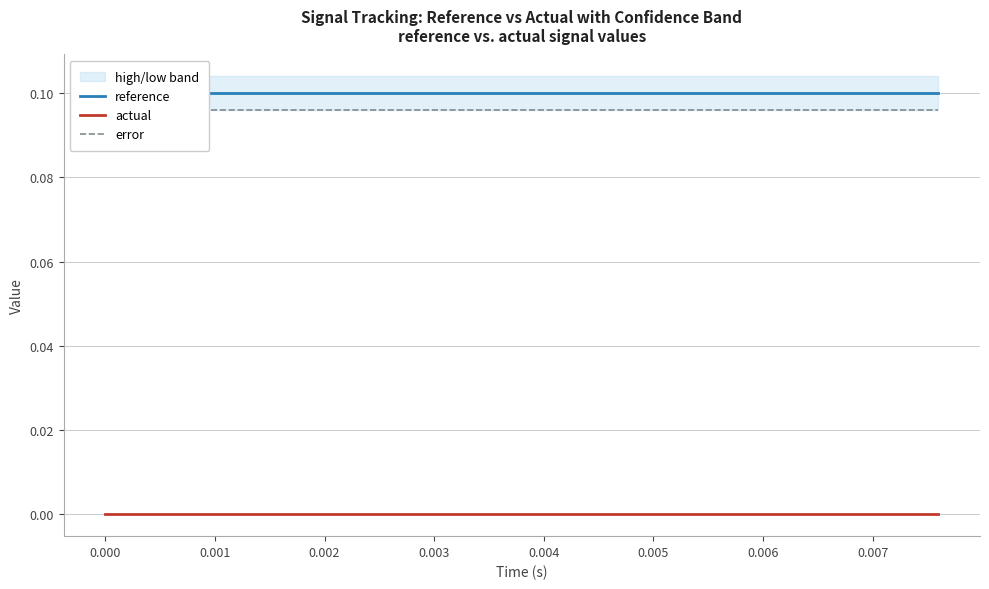

What are all the series names shown in the legend?

reference, actual, error